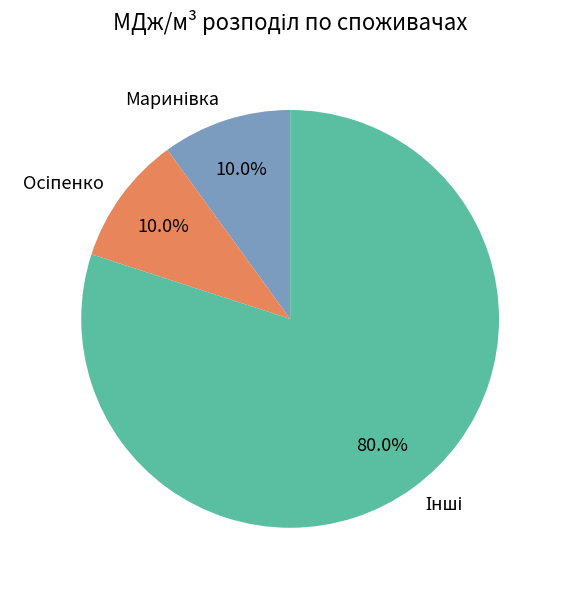

Count the number of slices in the pie.

3